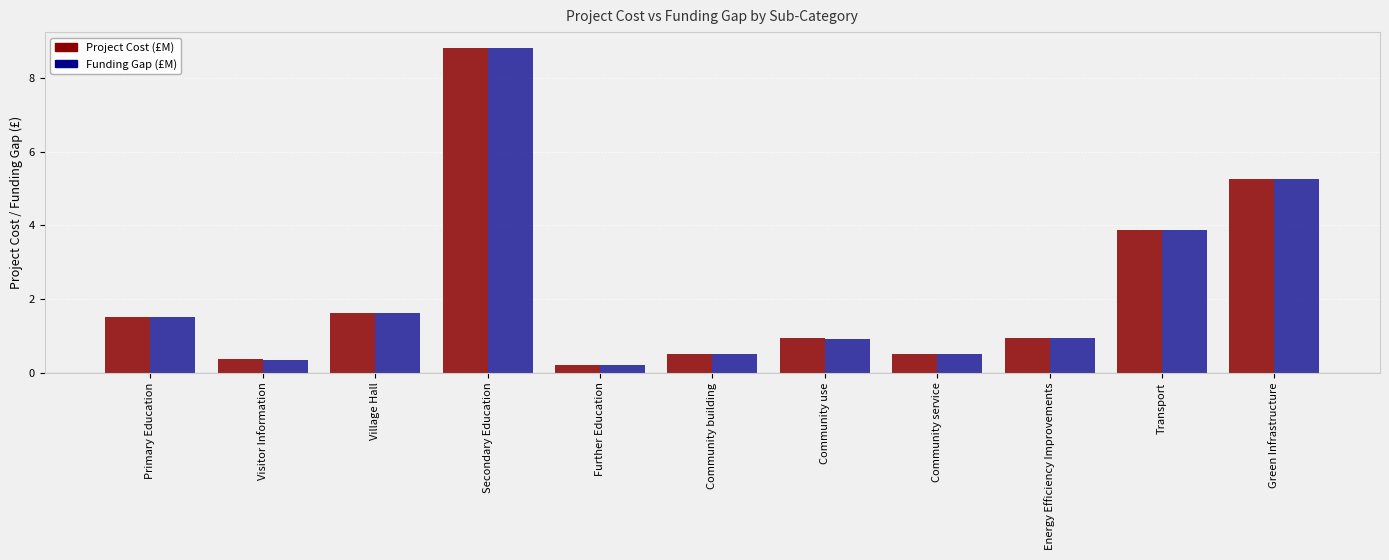

What is the average value of the Funding Gap (£M) series?

2.2